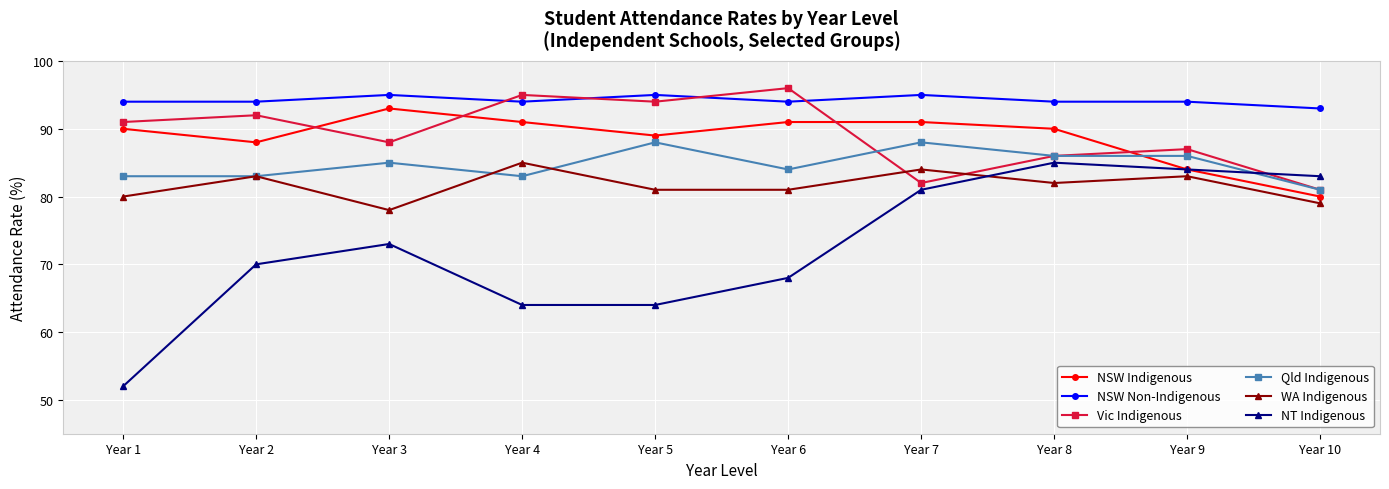

What is the difference between the highest and lowest values at Year 6?

28